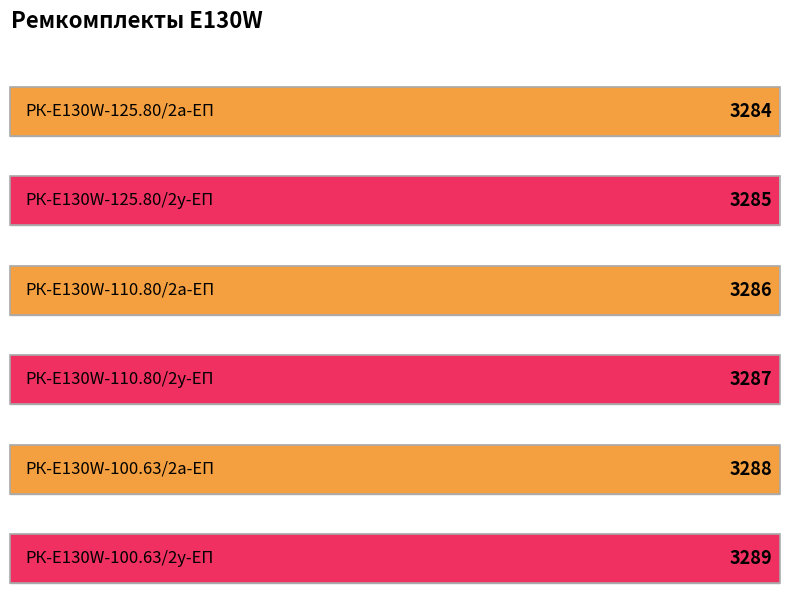

What is the maximum value shown in the chart?

3289